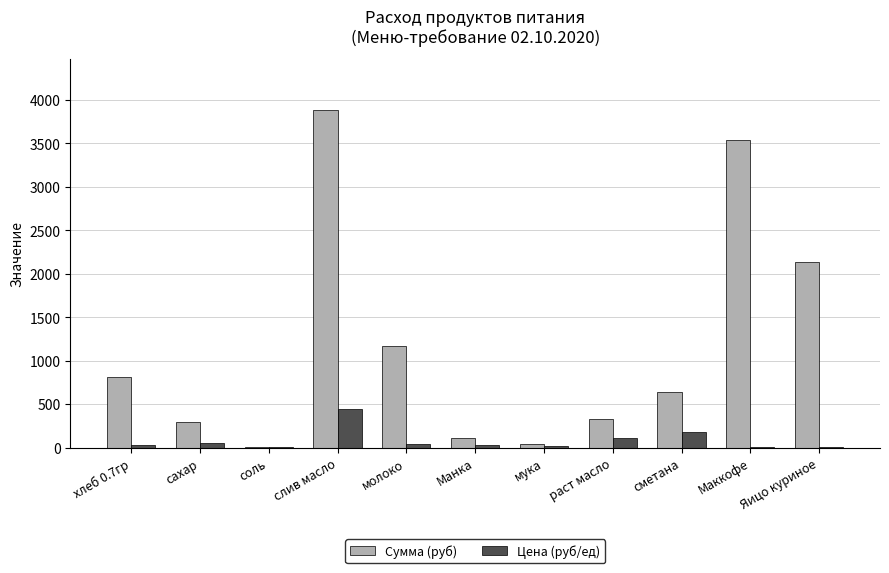

Which series changed the most between раст масло and сметана?

Сумма (руб)